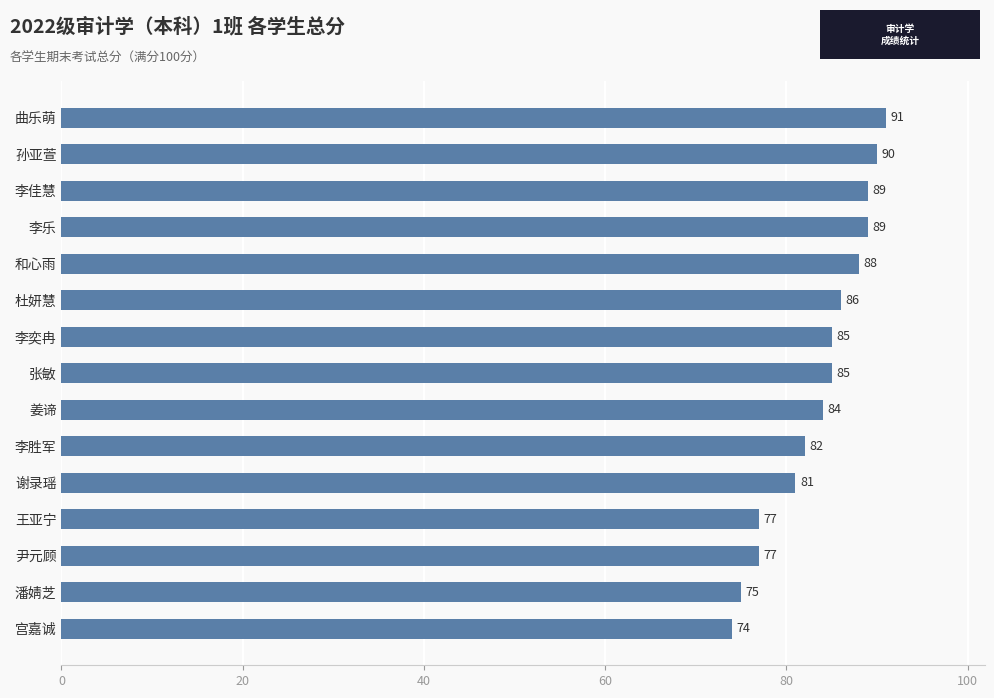

What position from the bottom is 尹元顾?

3